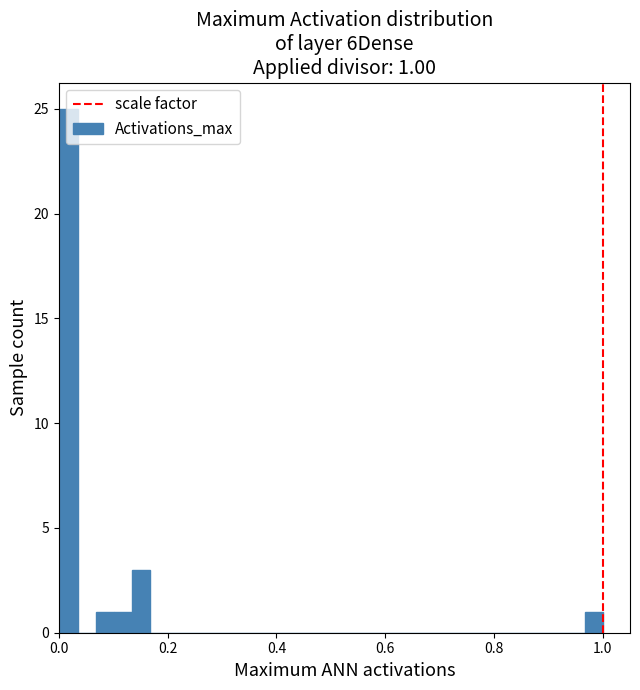

Read against the x-axis, roughly where is the centre of the tallest bar?

0.02